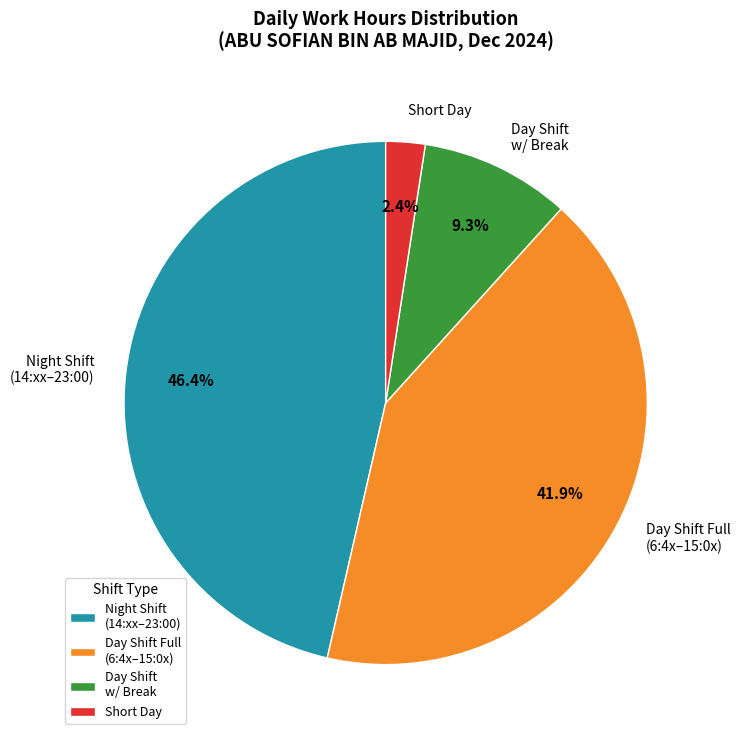

Which category has the smallest portion of the pie?

Short Day